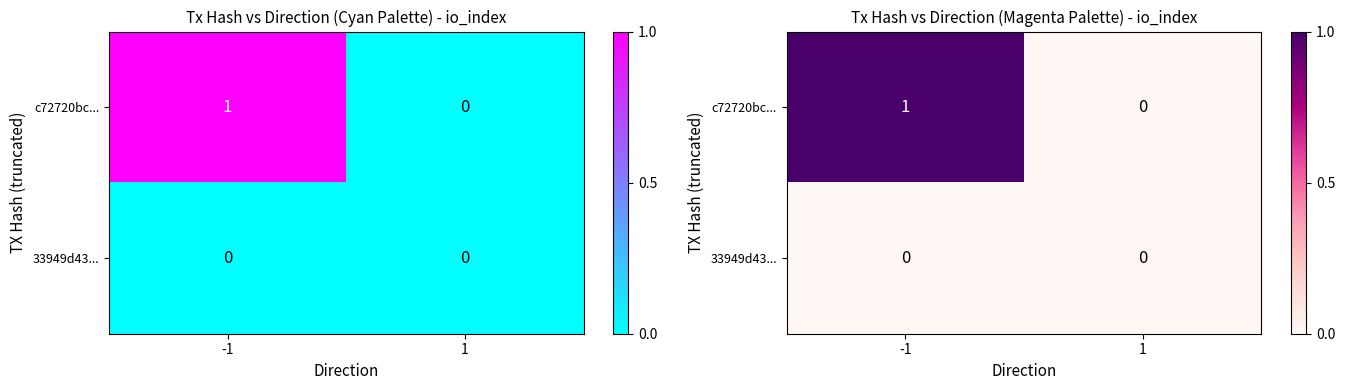

The c72720bc... series shows 1 at -1. True or false?

True